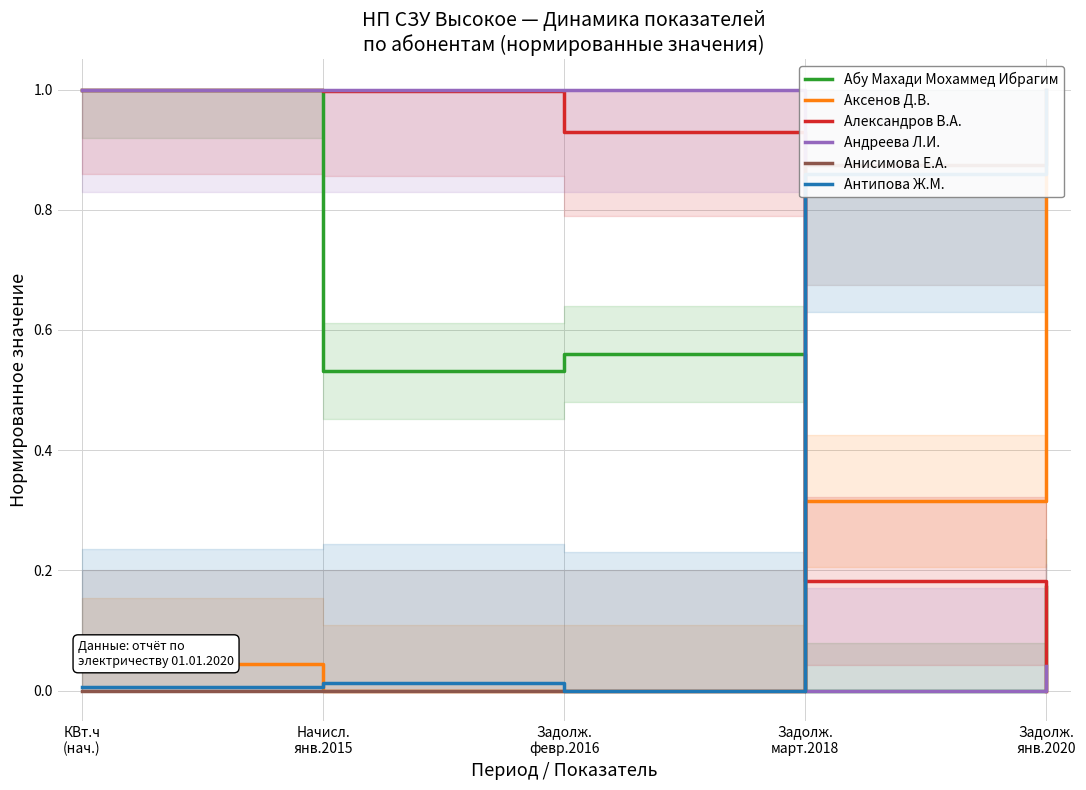

How many interior local valleys does the Андреева Л.И. series have?

1